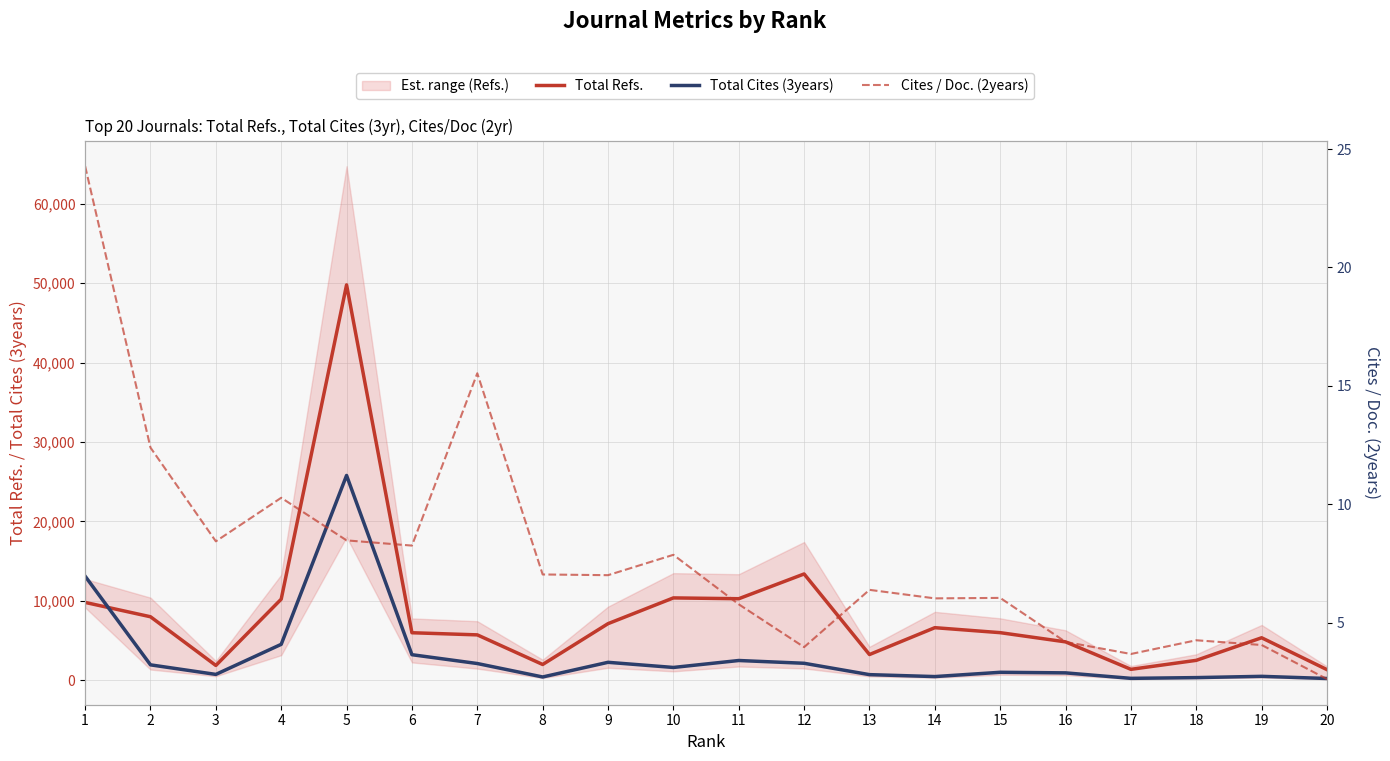

How many lines are shown in the chart?

3